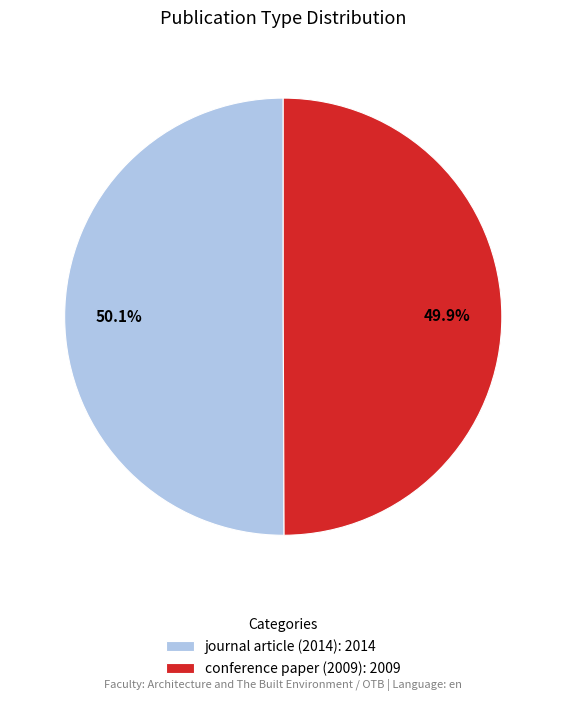

What is the ratio of the value at journal article (2014): 2014 to the value at conference paper (2009): 2009?

1.0